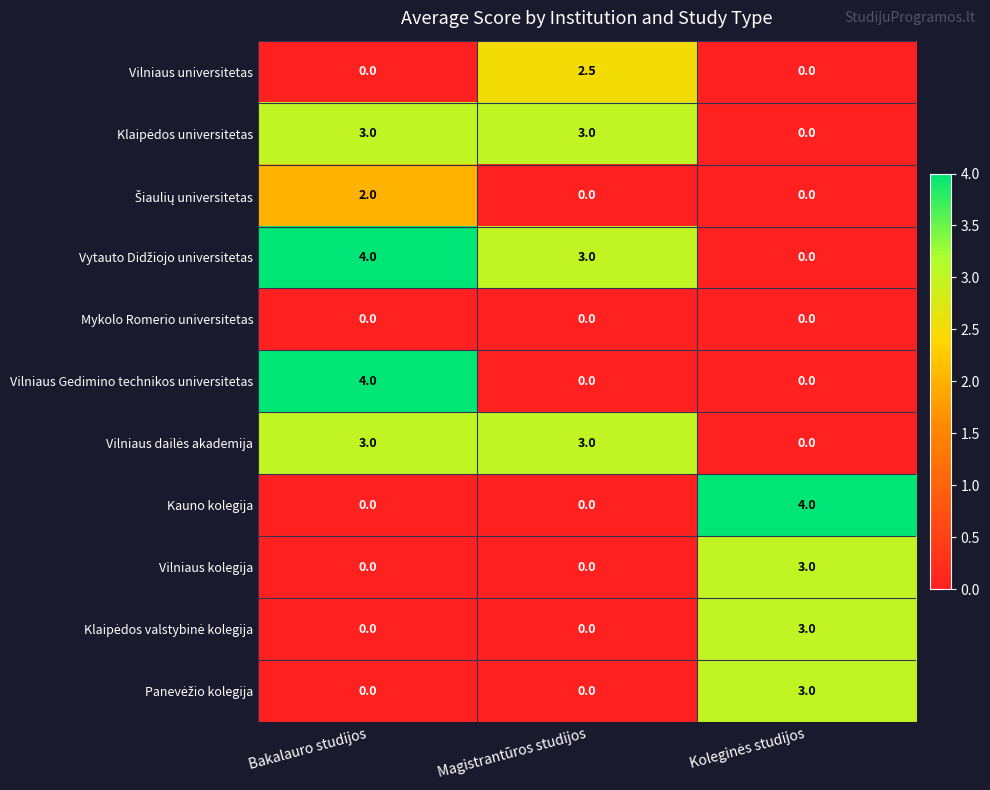

Between Bakalauro studijos and Magistrantūros studijos, which series saw the biggest shift?

Vilniaus Gedimino technikos universitetas